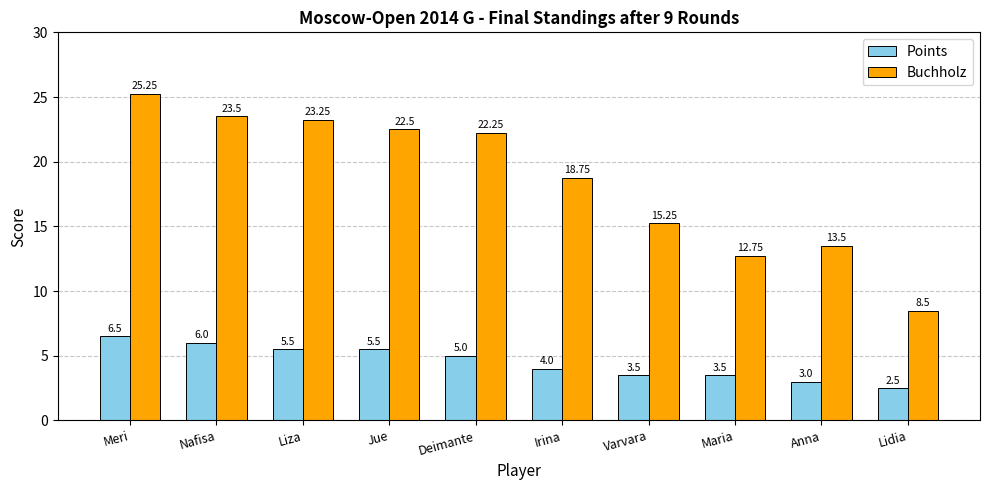

Which category has the highest value in the Points series?

Meri